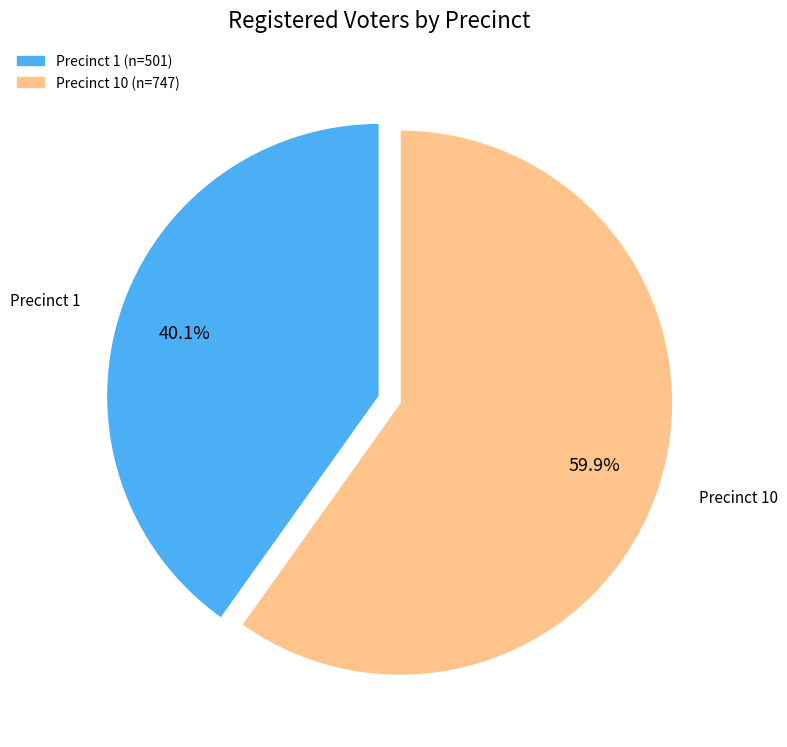

Does any single category account for the majority?

Yes